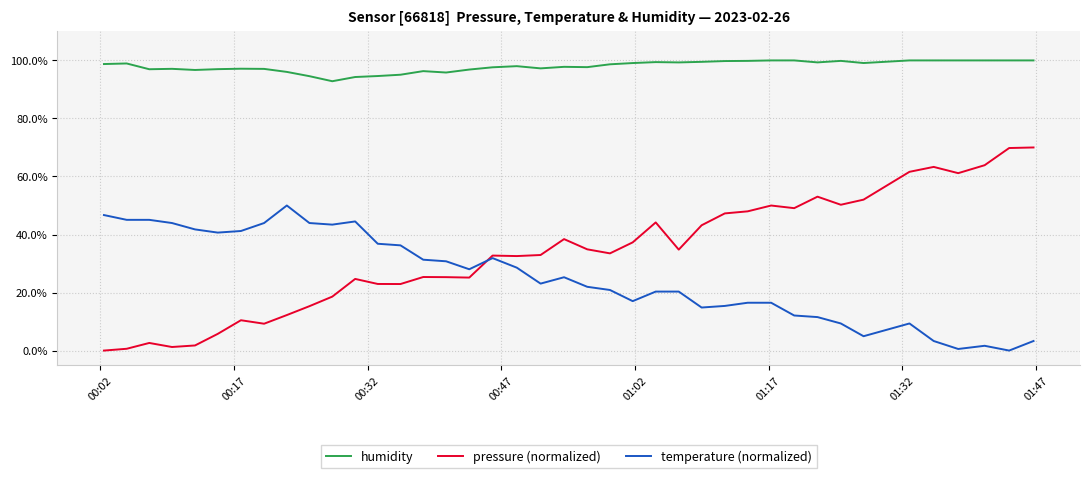

How many lines are shown in the chart?

3